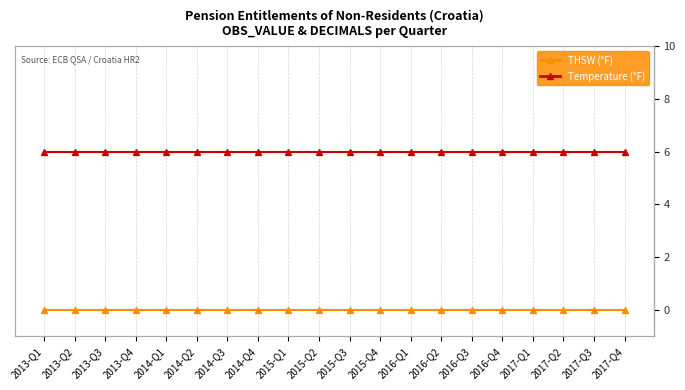

What is the sum of all Temperature (°F) values?

120